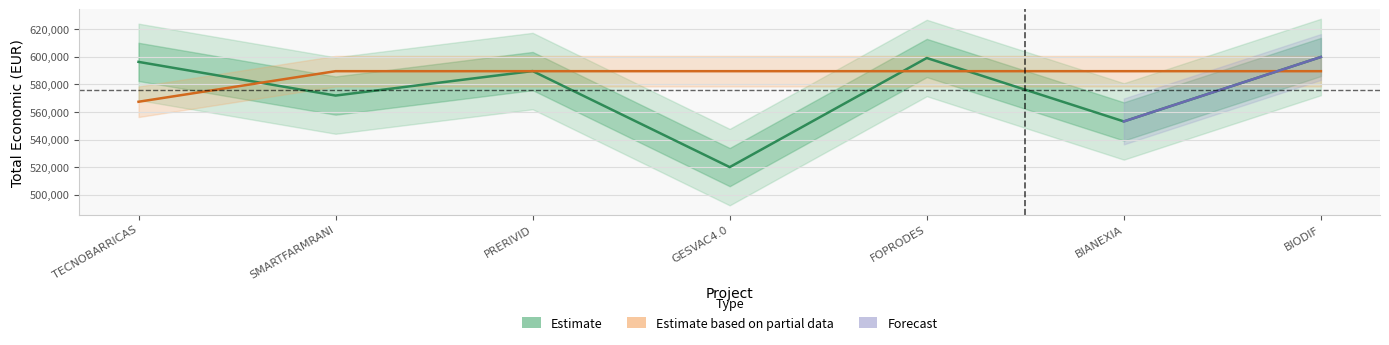

What position from the left is TECNOBARRICAS?

1